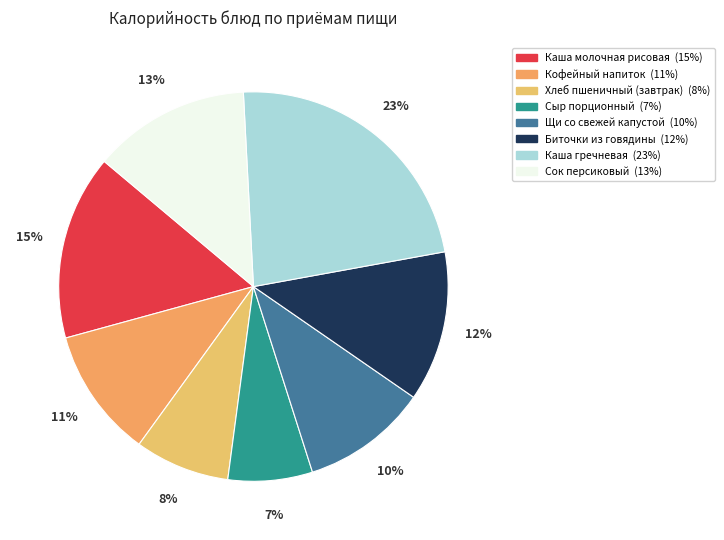

To the nearest percent, what percentage of the pie is Щи со свежей капустой?

10%